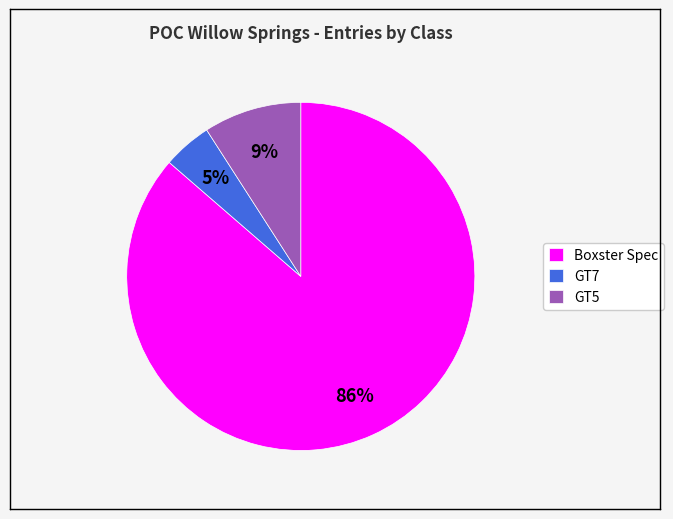

What percentage is the Boxster Spec slice, to the nearest percent?

86%